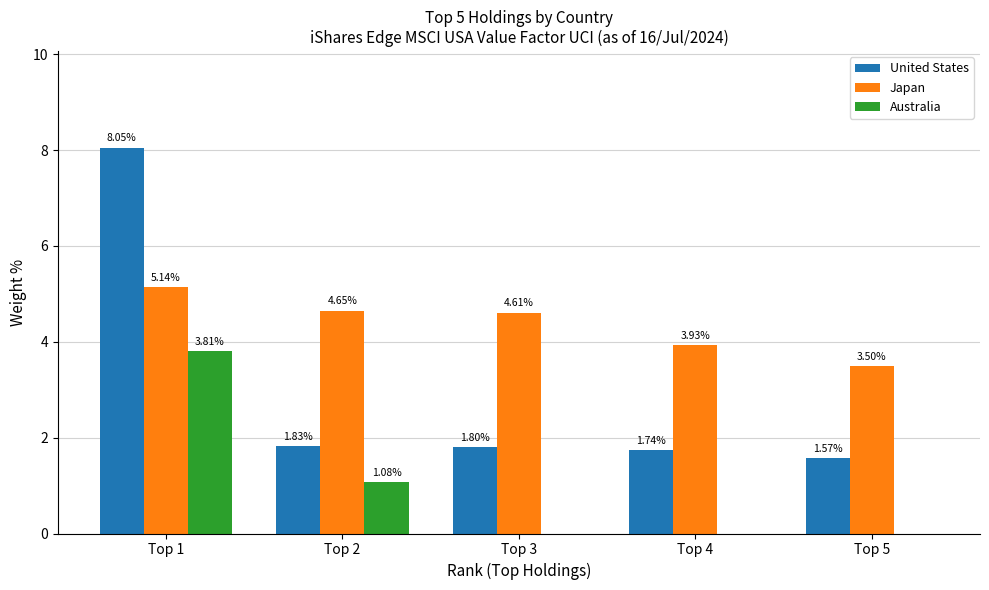

What is the sum of all Japan values?

21.8